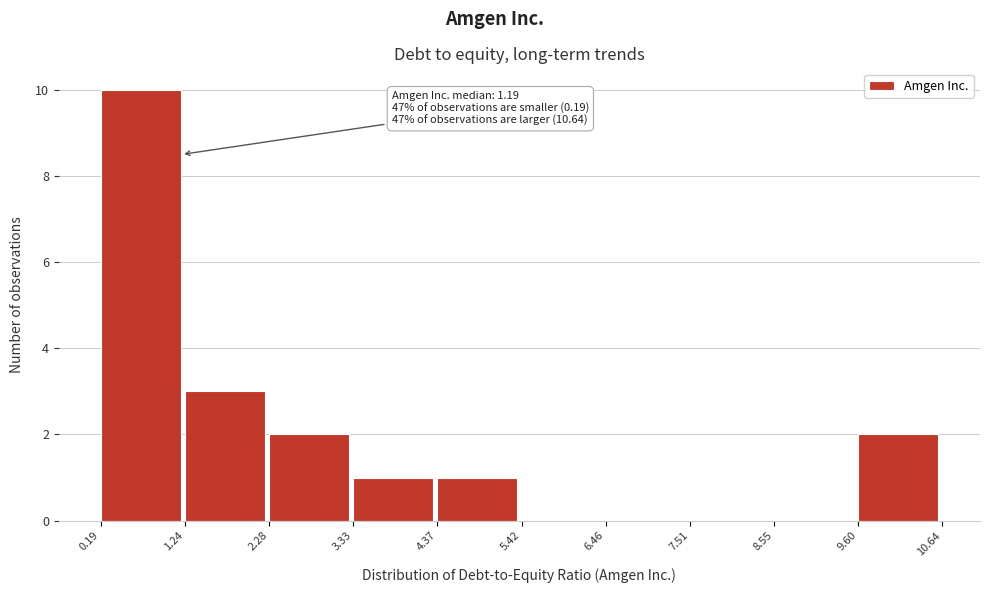

Which range on the x-axis has the tallest bar?

0.19 to 1.24